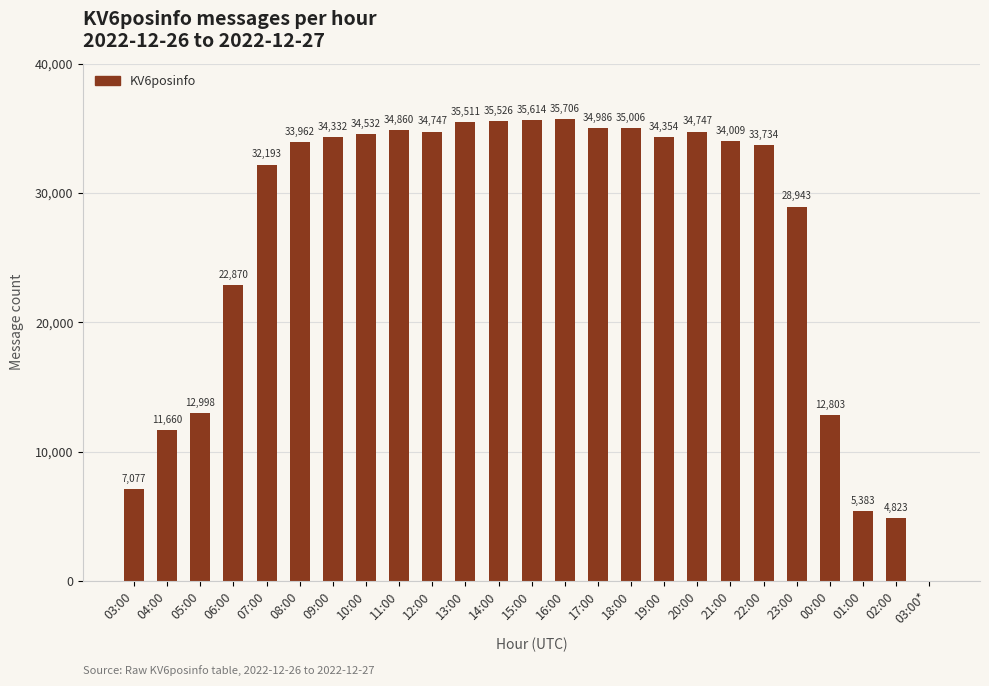

At which label does the data first exceed 34009?

09:00